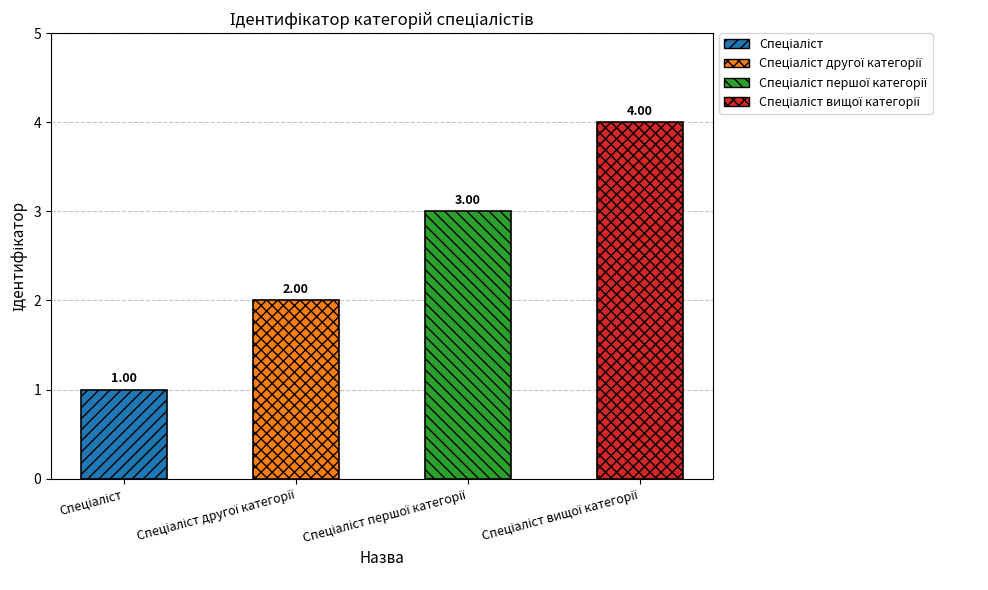

How many values are below 3?

2